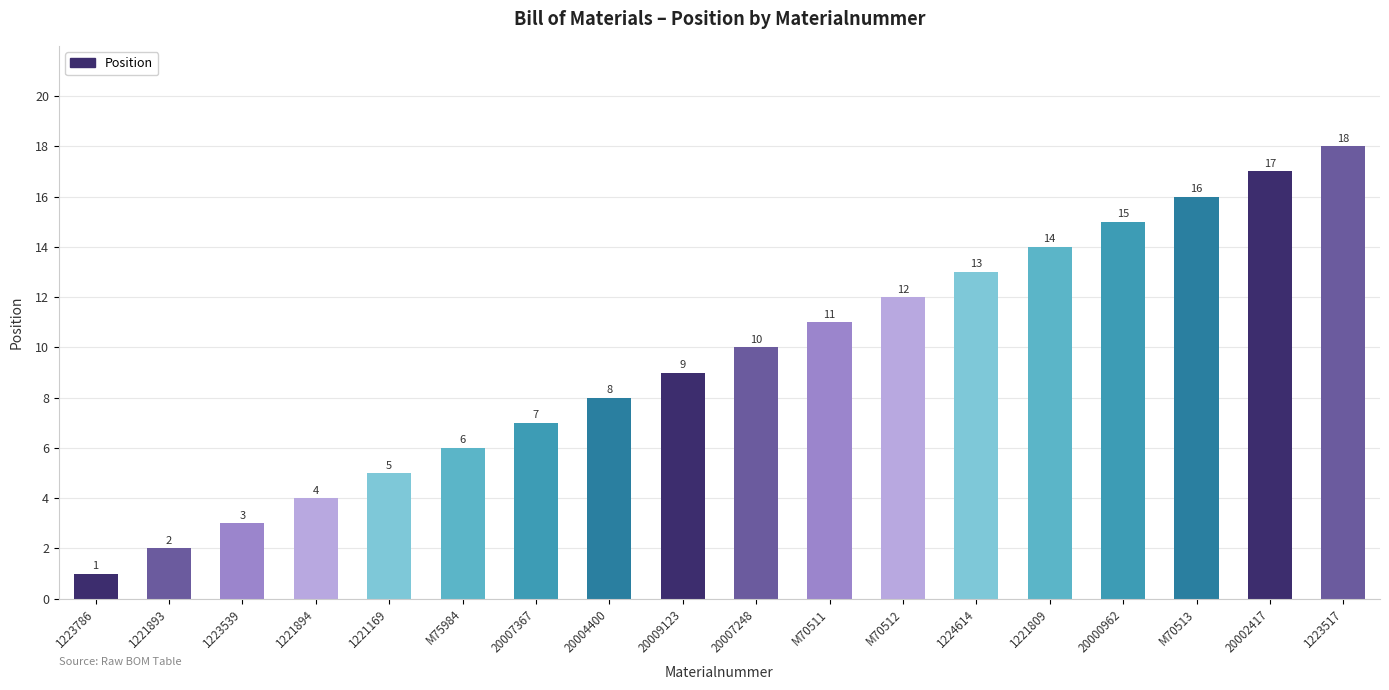

Which category has the lowest value across all series?

1223786